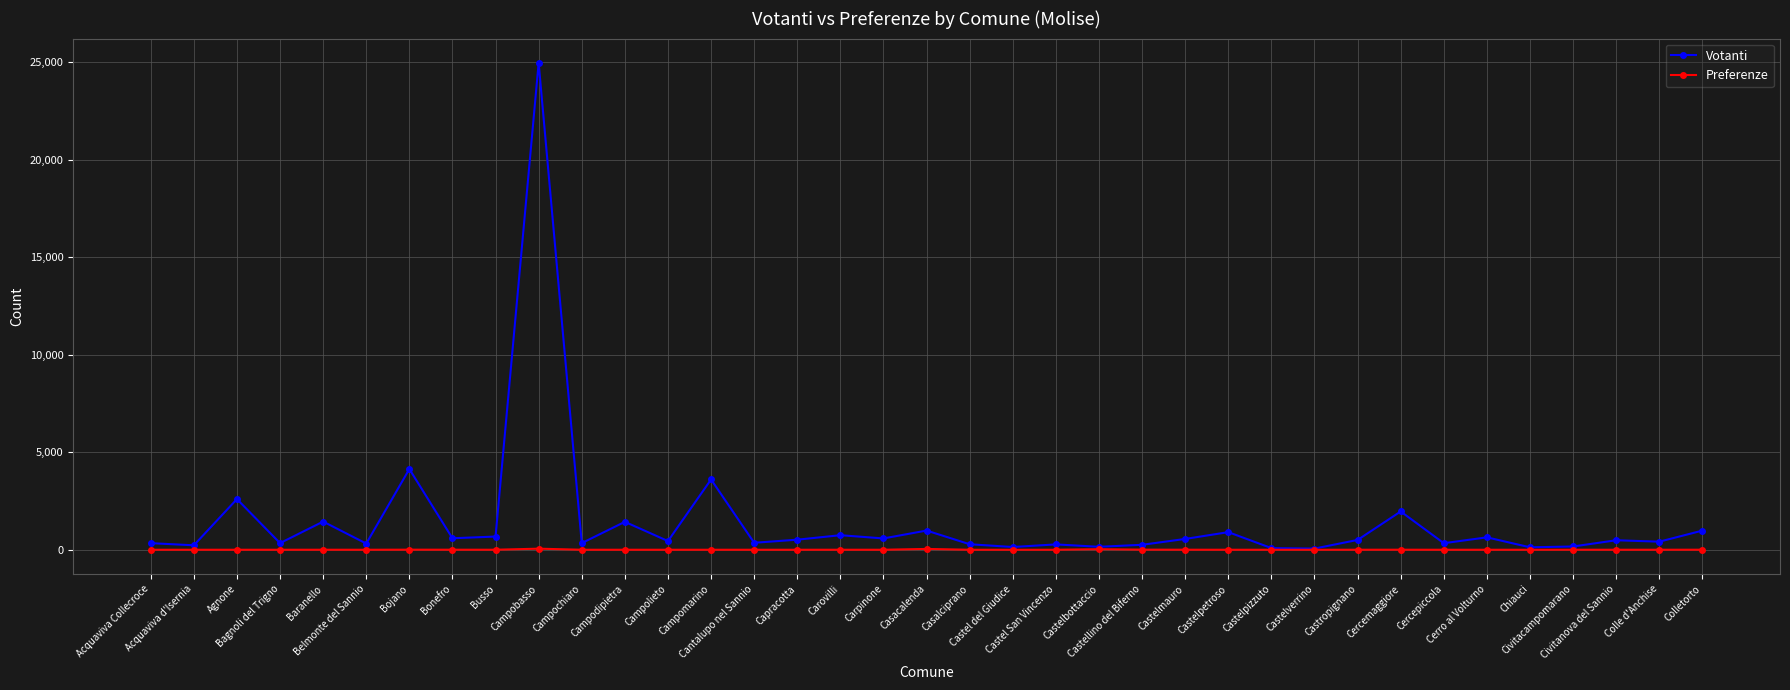

Between Casacalenda and Castel del Giudice, which series saw the biggest shift?

Votanti